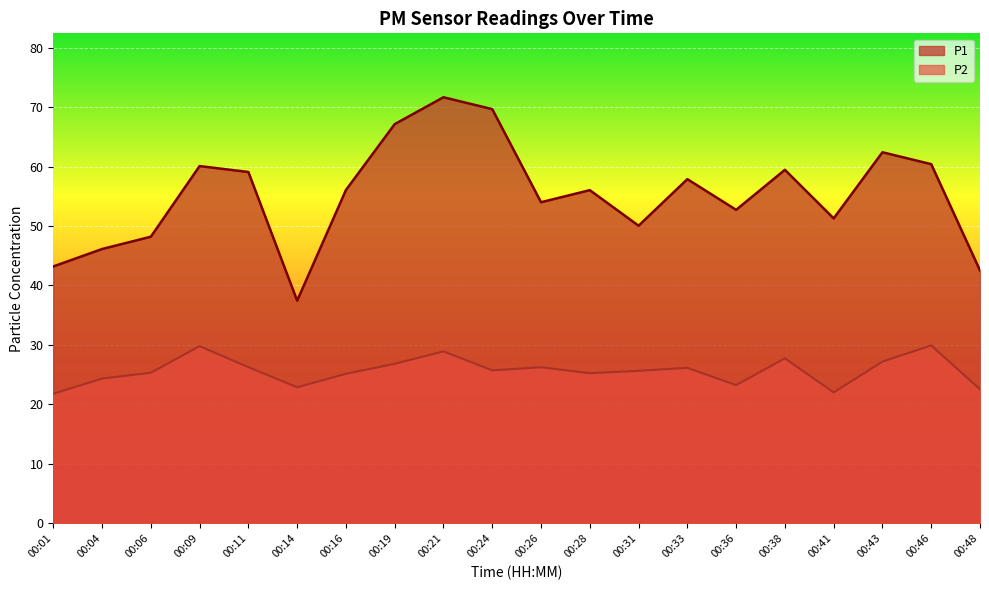

Which series changed the most between 00:04 and 00:33?

P1